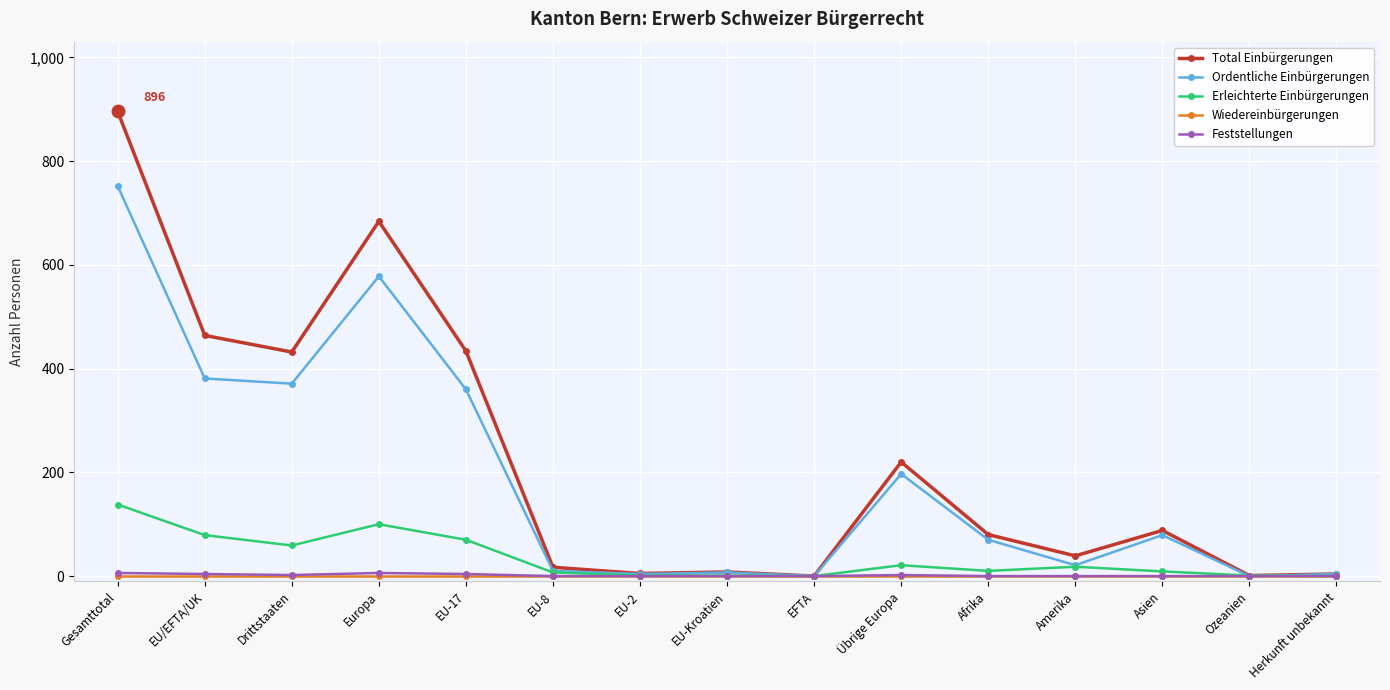

What position from the right is EFTA?

7